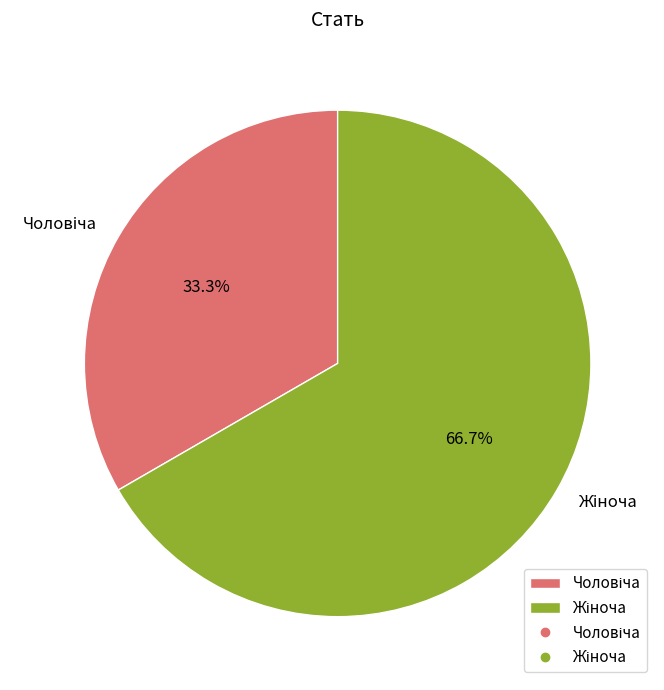

How many segments does this pie chart have?

2